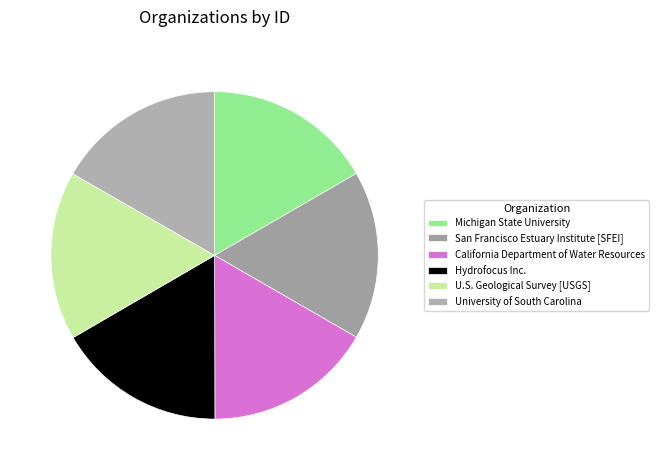

Is it true that San Francisco Estuary Institute [SFEI] is 25% of the pie?

False